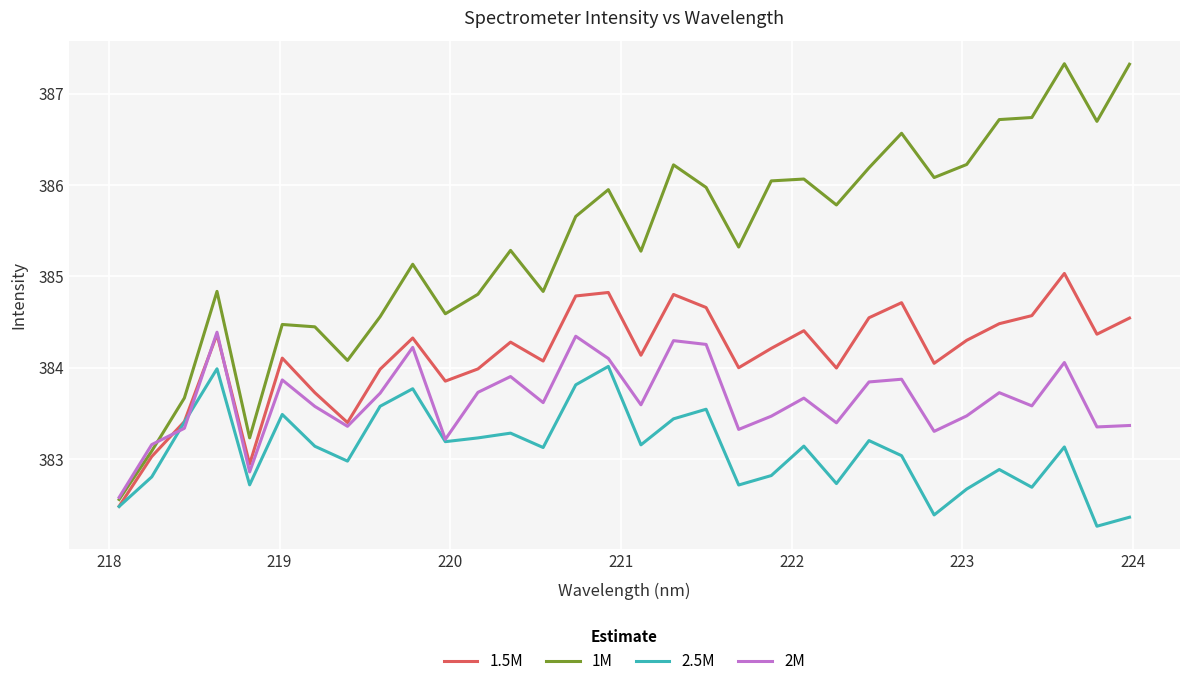

Which series has the largest total across all categories?

1M